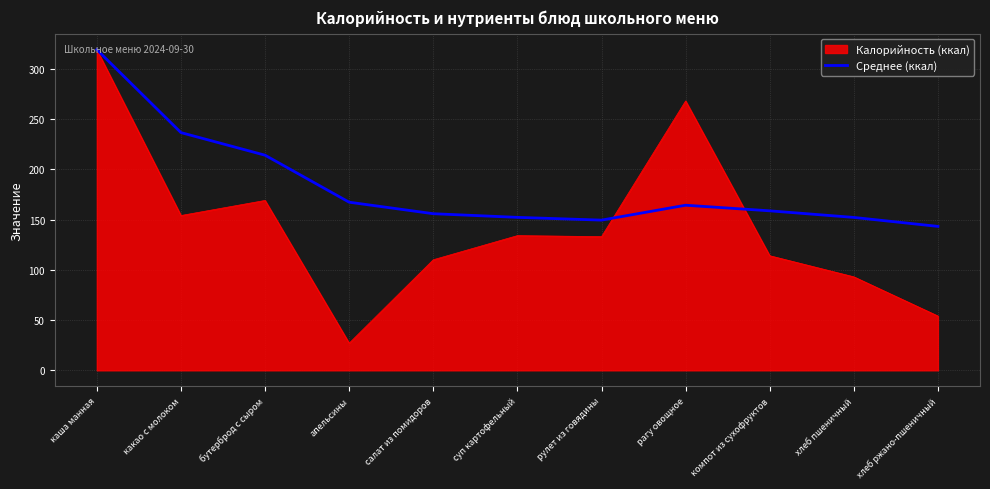

The Среднее (ккал) series shows 155.8 at салат из помидоров. True or false?

True